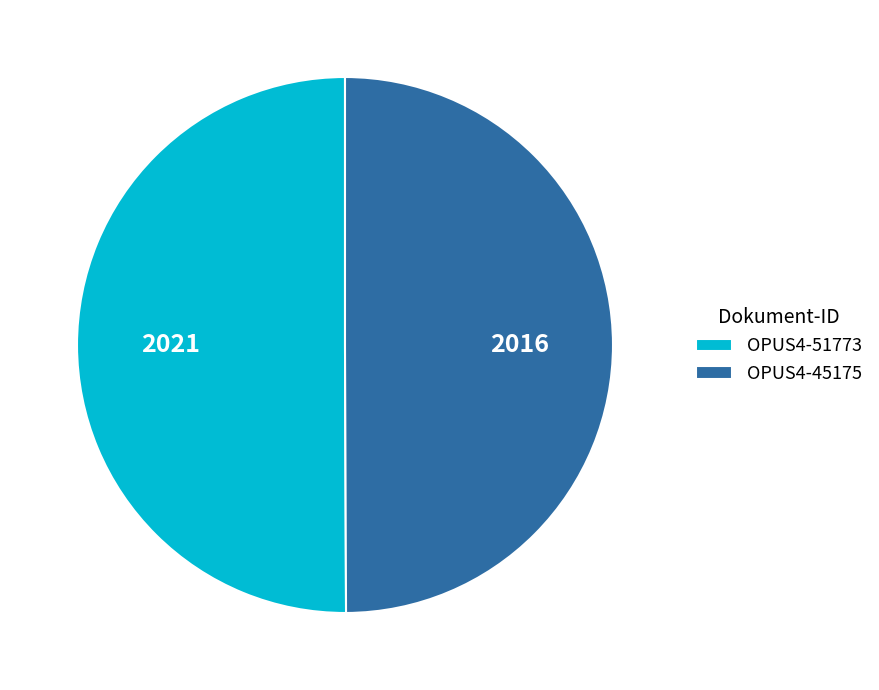

The OPUS4-51773 slice represents 50% of the pie. True or false?

True